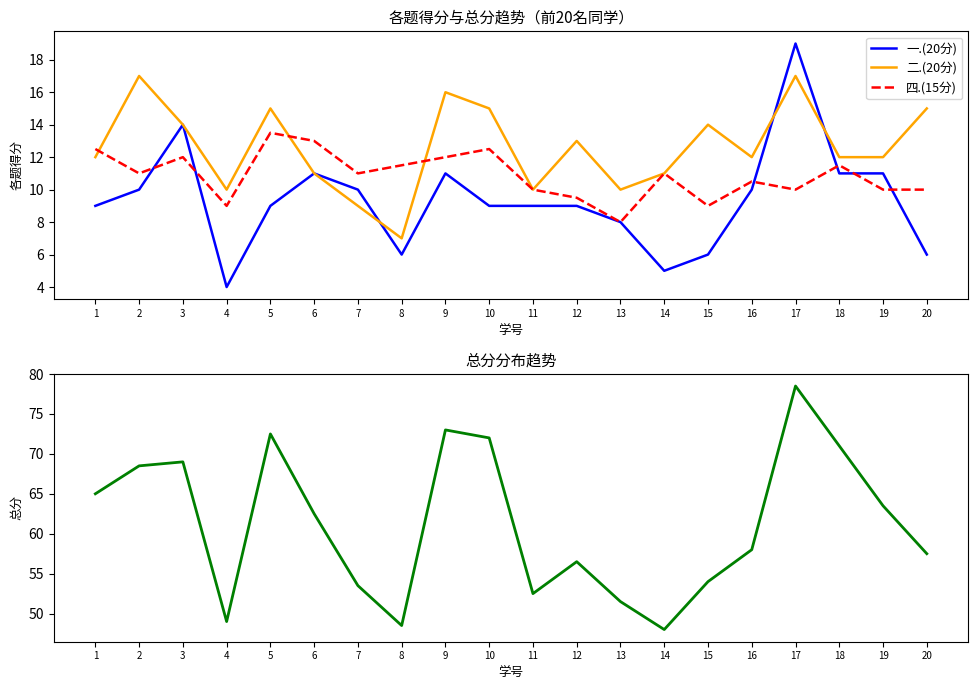

How many data points does each series have?

20